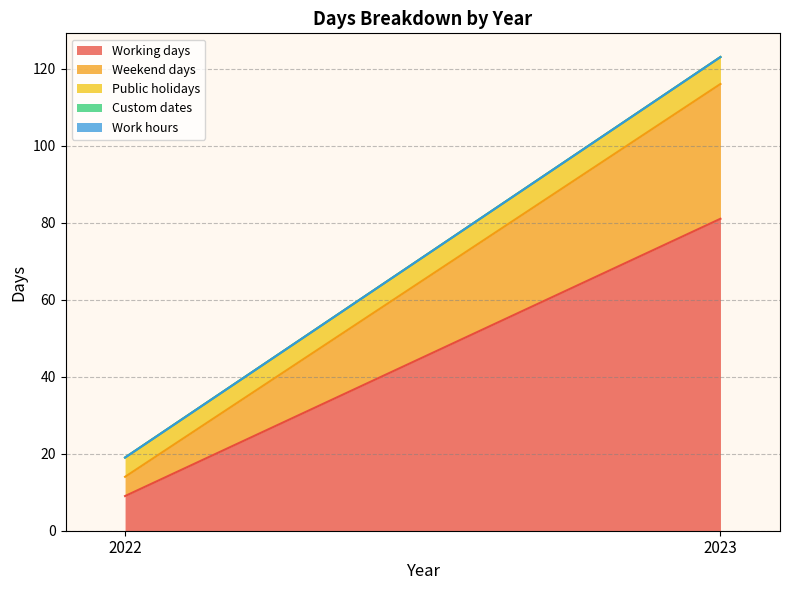

Rank the series by their maximum value, from lowest to highest.

Custom dates, Work hours, Public holidays, Weekend days, Working days